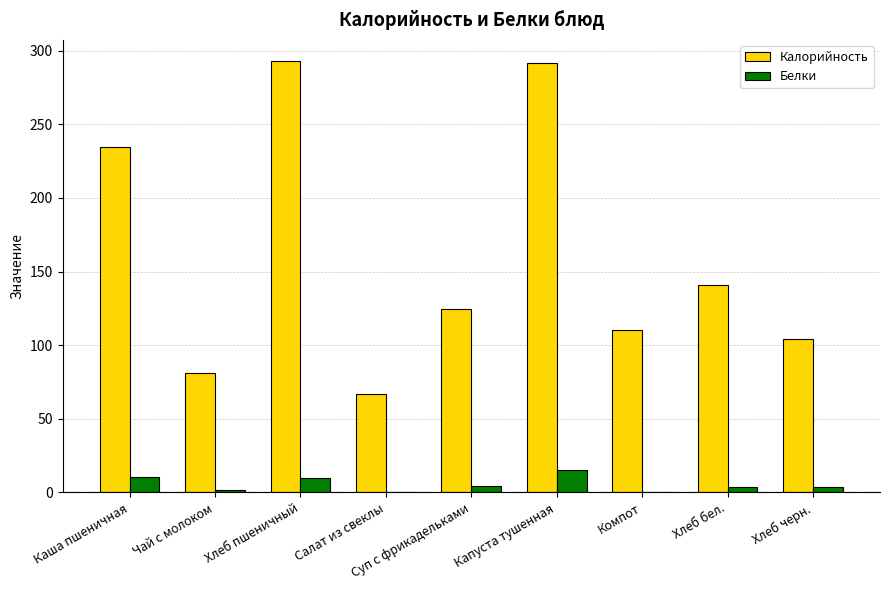

Where does the Белки series first go above 3?

Каша пшеничная